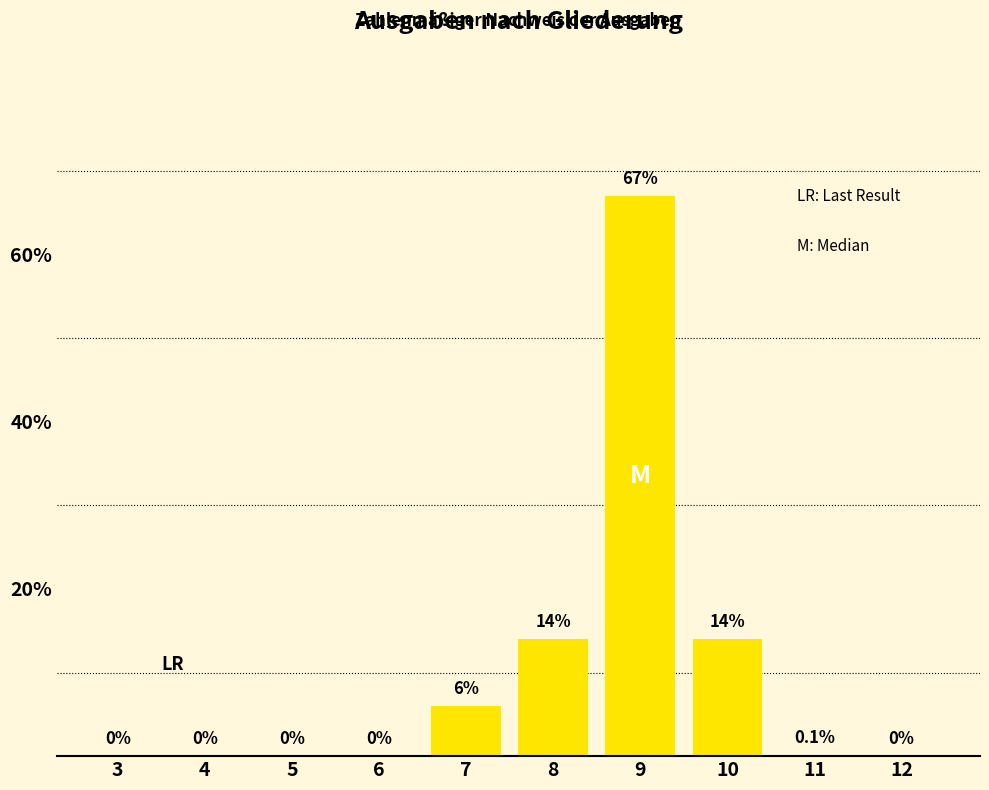

Reading left to right, what are all the values shown in this chart?

3=0.0	4=0.0	5=0.0	6=0.0	7=6.0	8=14.0	9=67.0	10=14.0	11=0.1	12=0.0